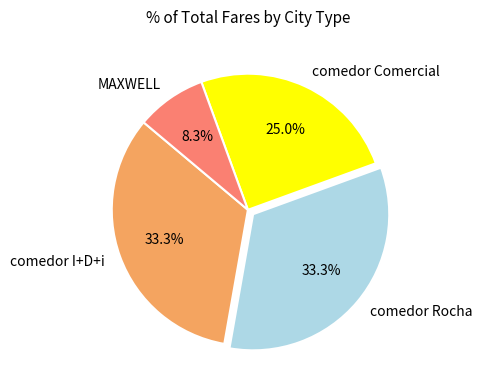

The comedor Comercial slice represents 18% of the pie. True or false?

False